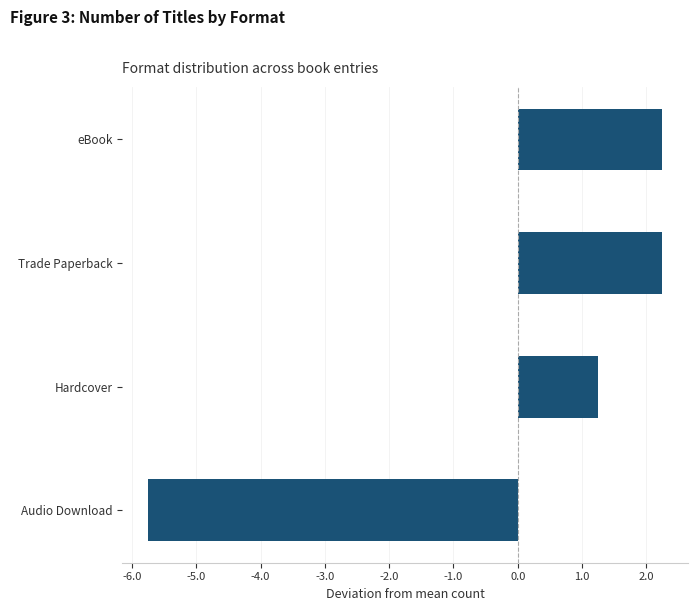

What position from the top is Audio Download?

4